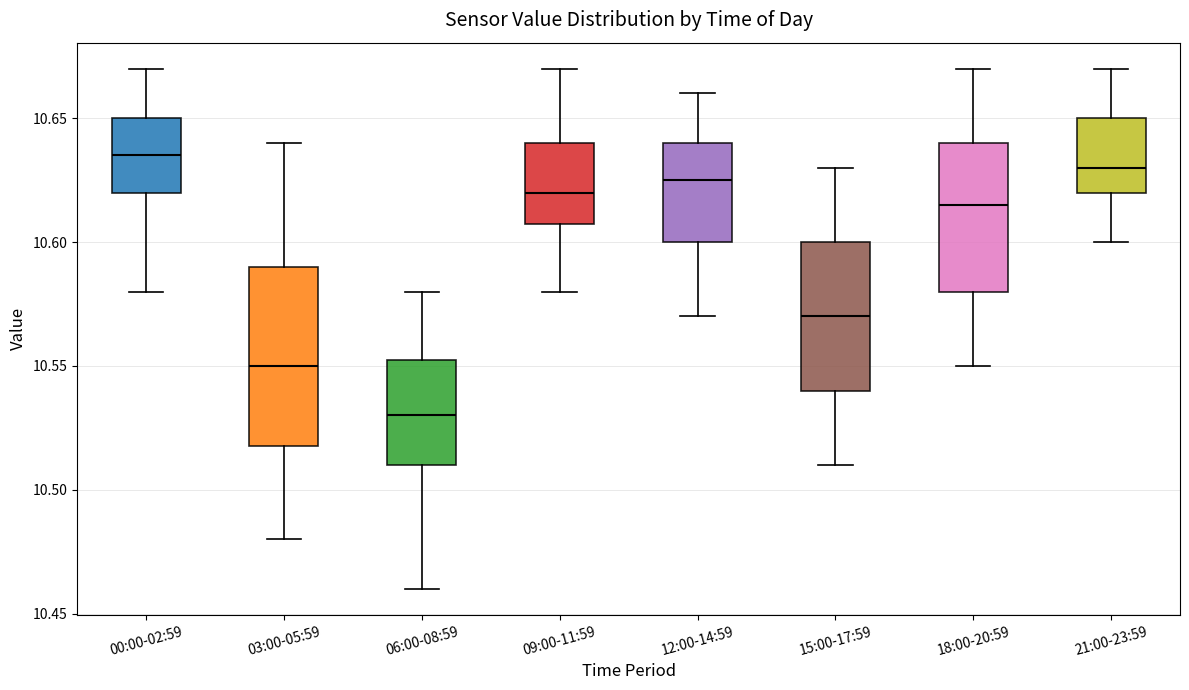

Where does the lower whisker of the box for 12:00-14:59 end on the y-axis? The values are not printed on the chart, so give them approximately, as read against the axis.

10.570